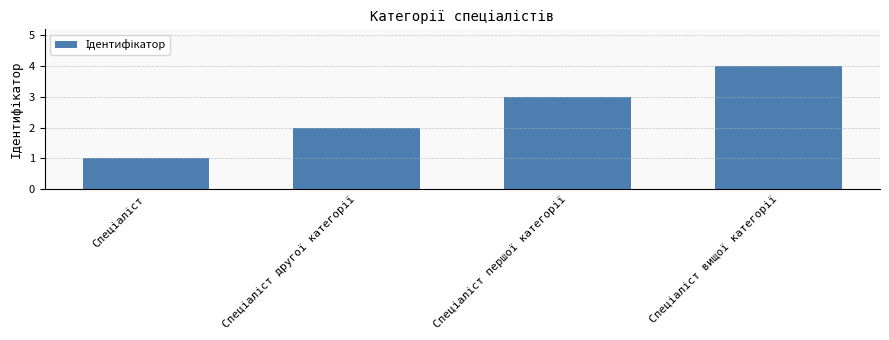

Does the chart contain stacked bars?

No